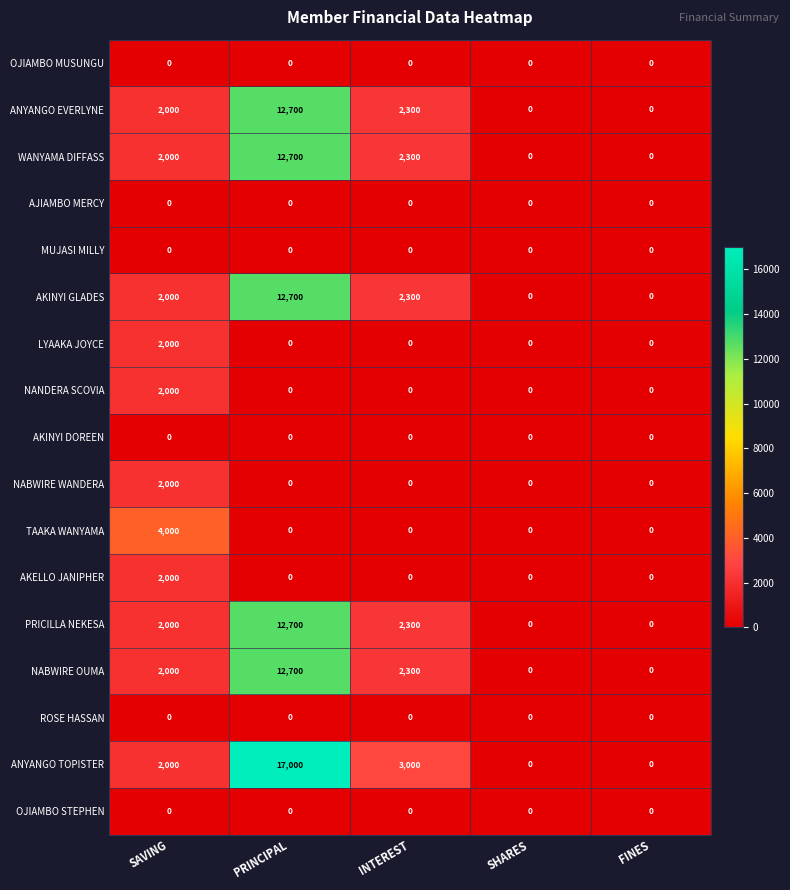

The value of NABWIRE OUMA at FINES is -7071. True or false?

False